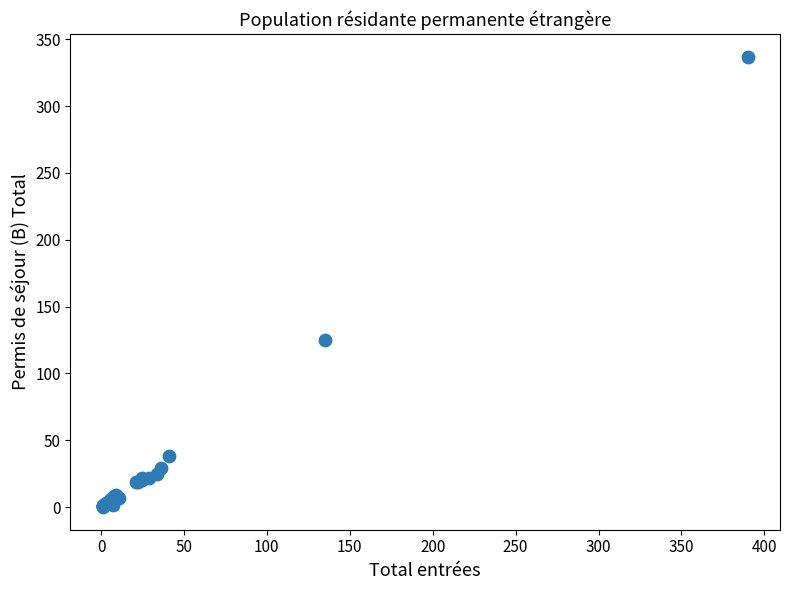

What Y value in the scatter plot is closest to 168?

125